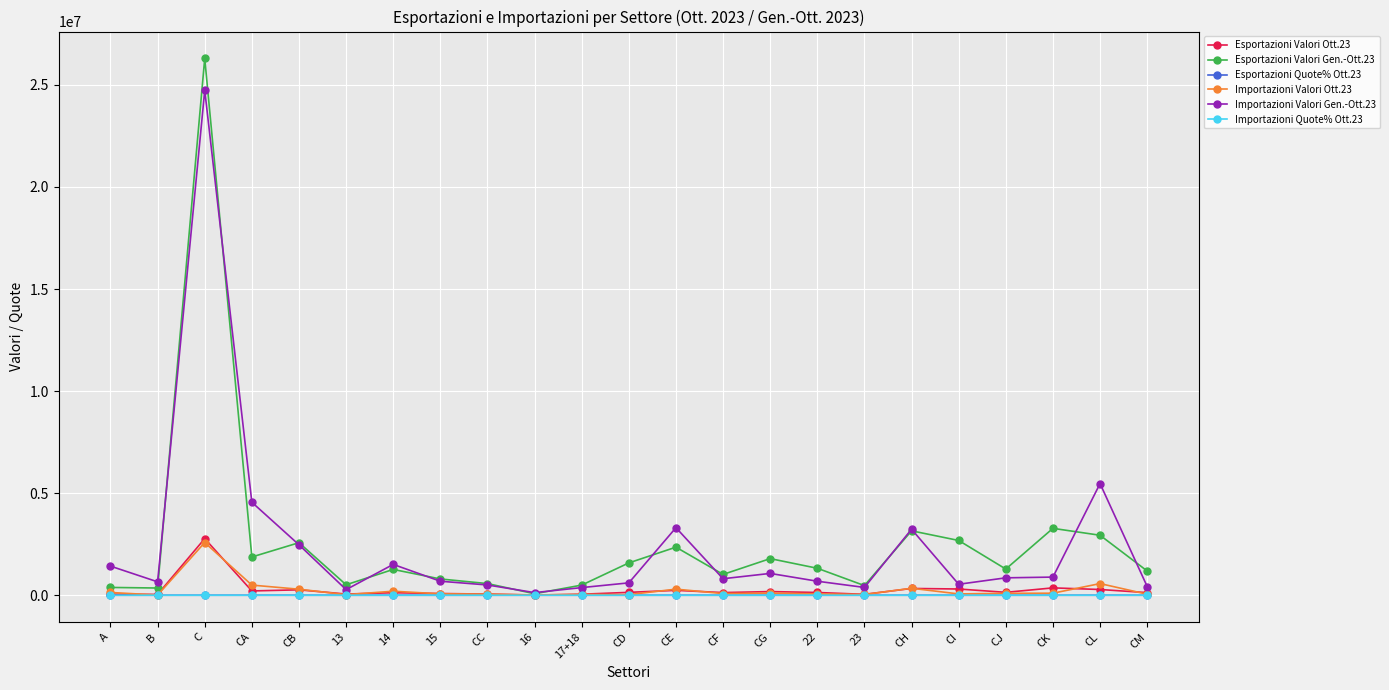

At which category does Esportazioni Valori Ott.23 reach its first local peak?

C